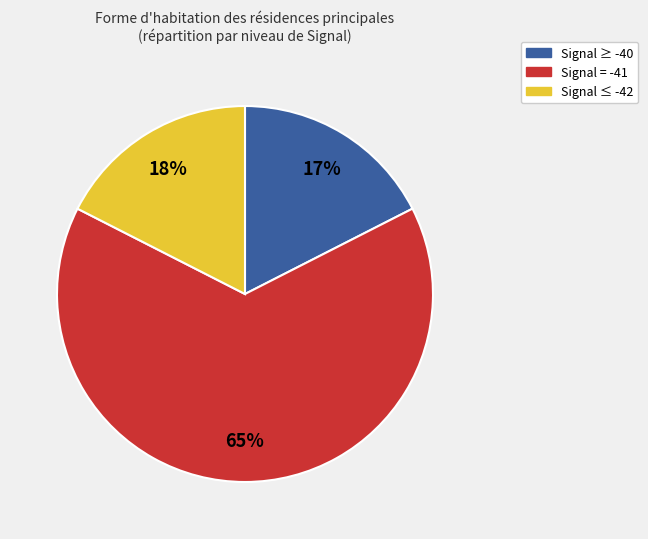

Combined, do Signal = -41 and Signal ≥ -40 account for over 50%?

Yes